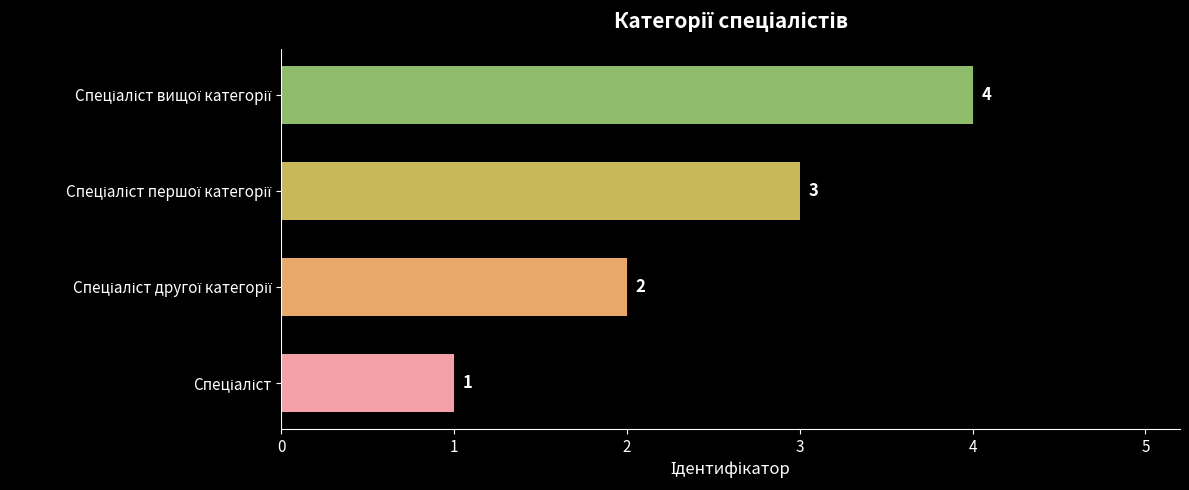

Count the values in the range 2 to 4.

3